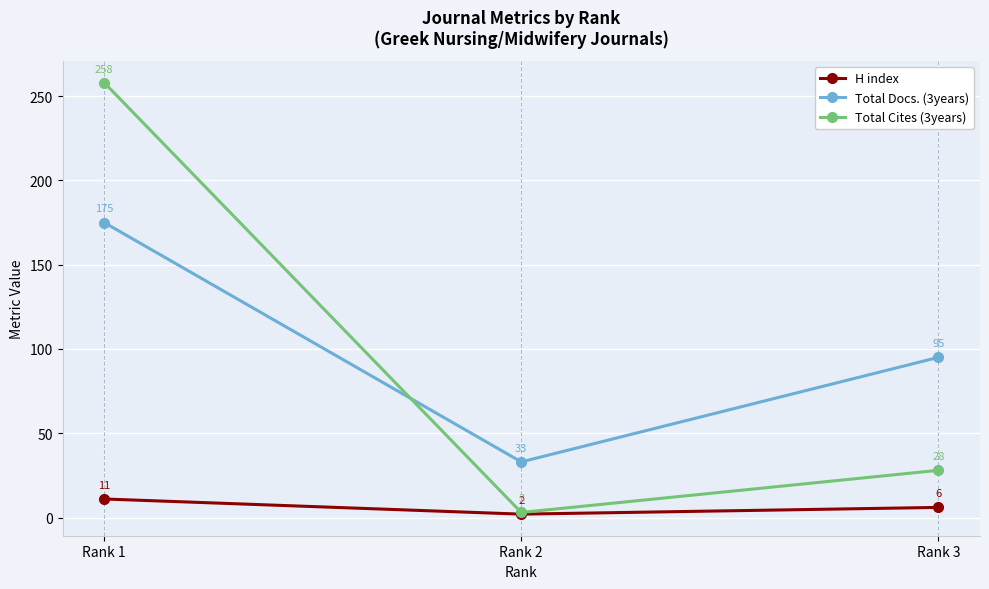

Is it true that Total Docs. (3years) equals 18 at Rank 2?

False